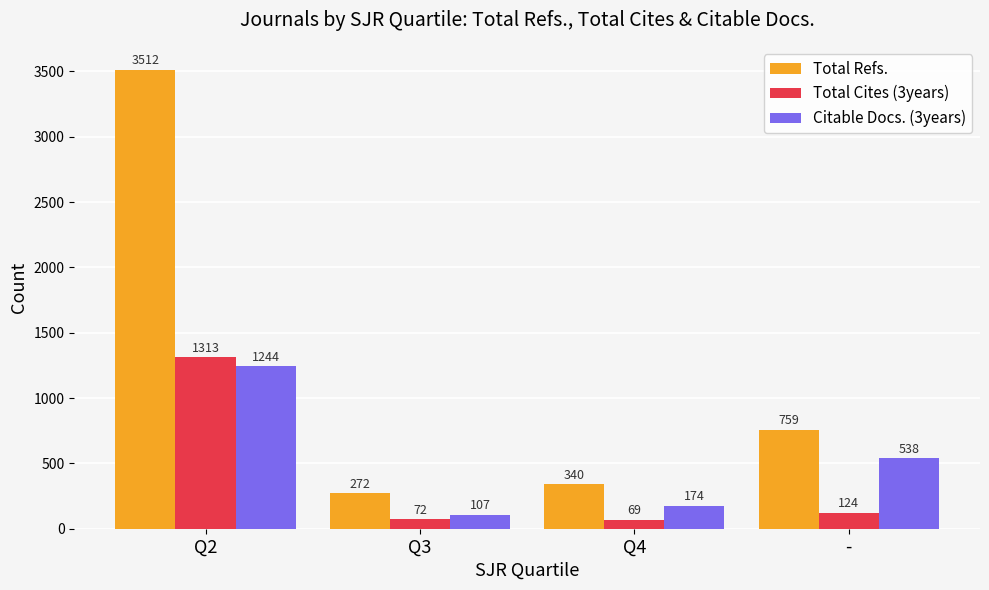

How many groups of bars are there?

4